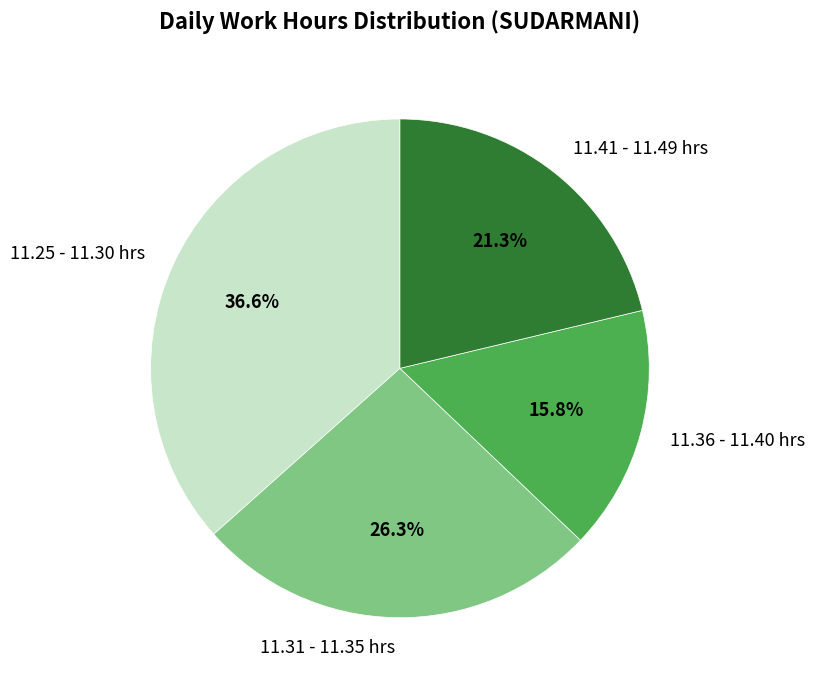

Do 11.36 - 11.40 hrs and 11.41 - 11.49 hrs together represent more than half of the pie?

No